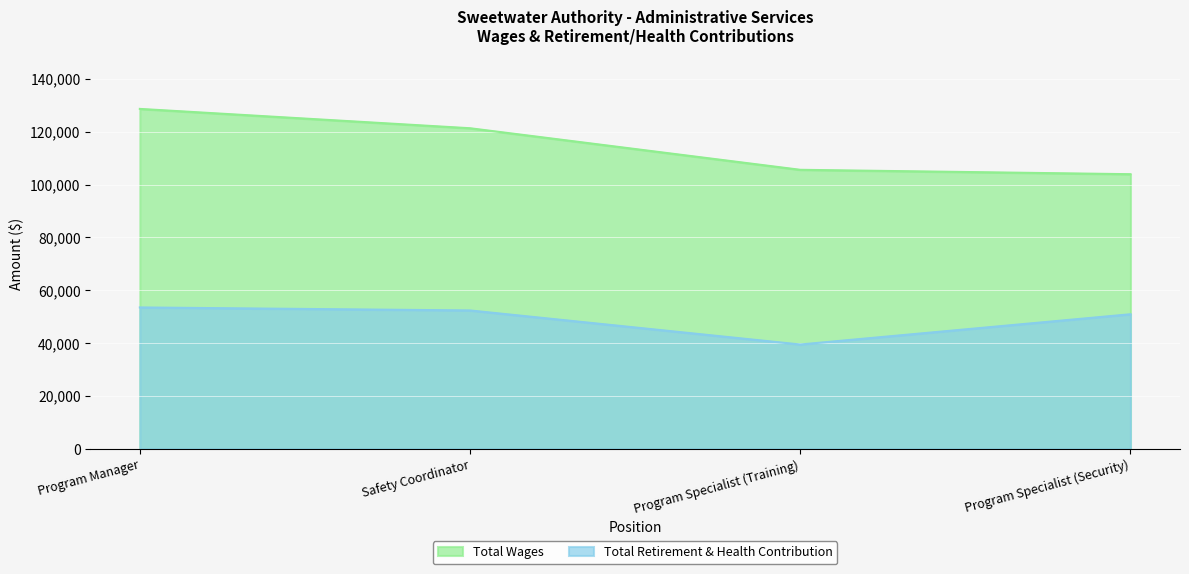

What is the sum of the Total Retirement & Health Contribution values at Program Specialist (Training) and Program Manager?

92966